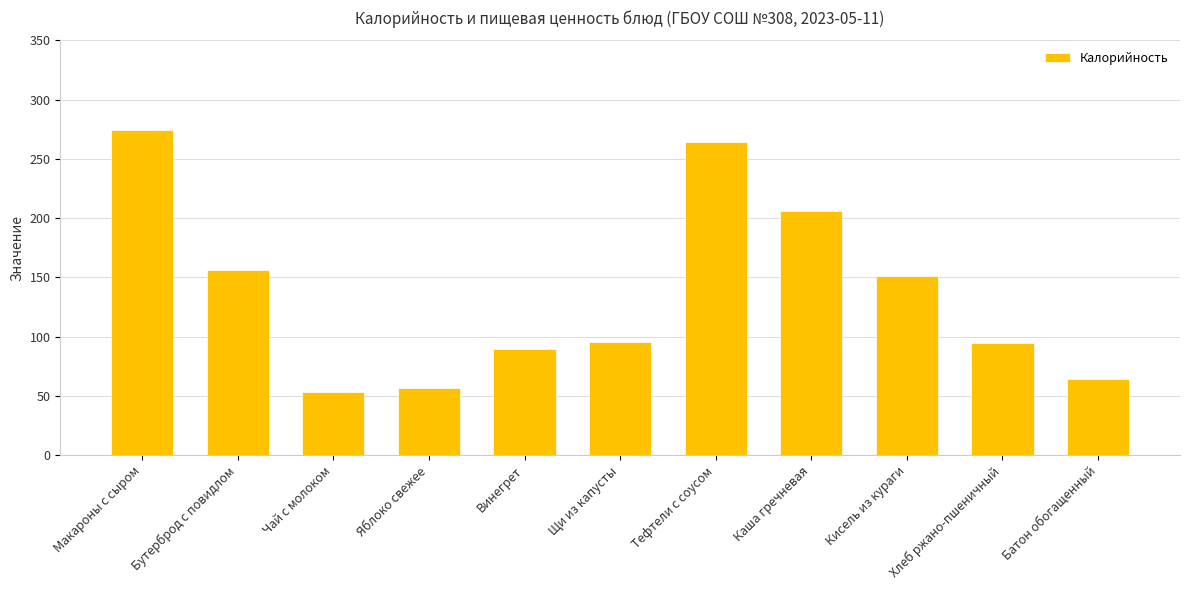

Approximately how many times larger is the value at Яблоко свежее compared to Макароны с сыром?

0.2